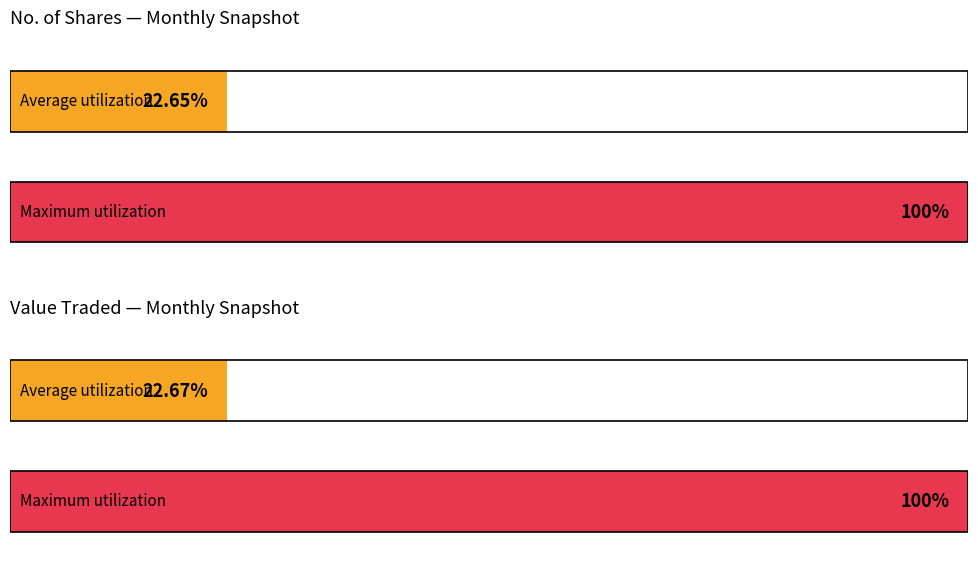

True or false: Value Traded has a value of 100 at 05/05.

True